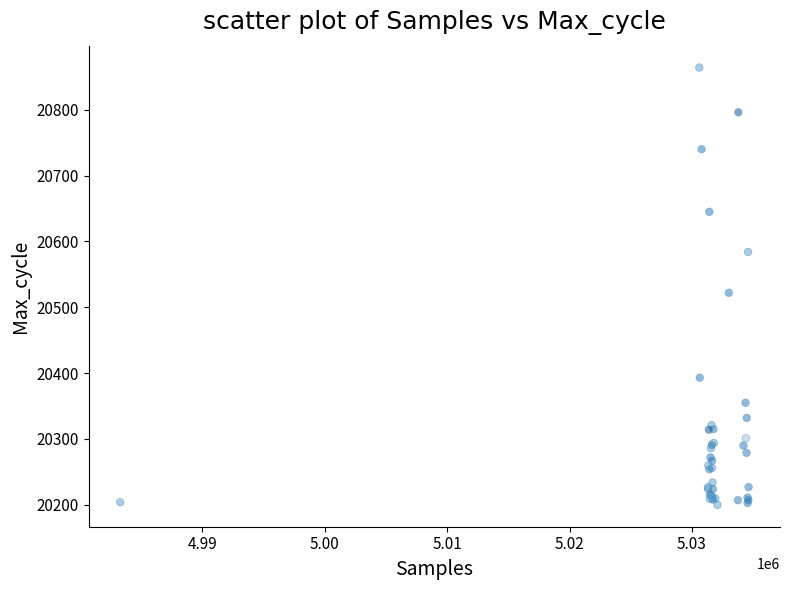

What Y value in the scatter plot is closest to 20532?

20522